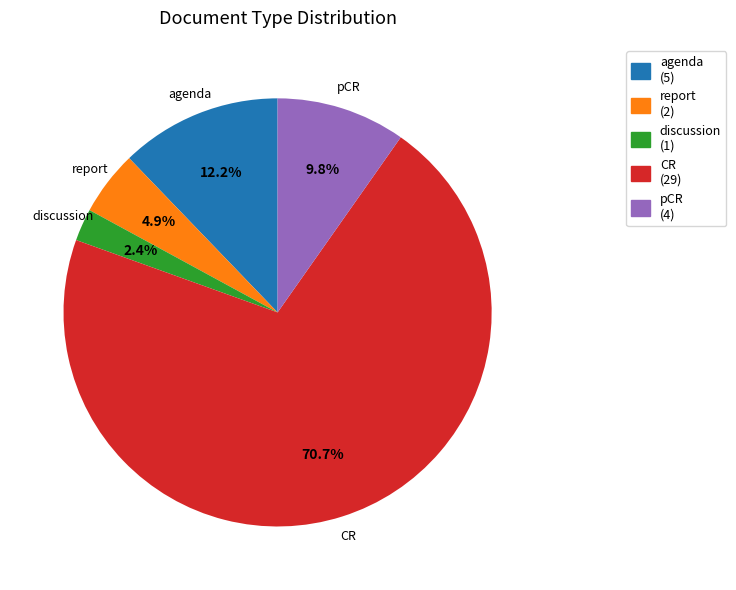

Do agenda and CR together represent more than half of the pie?

Yes